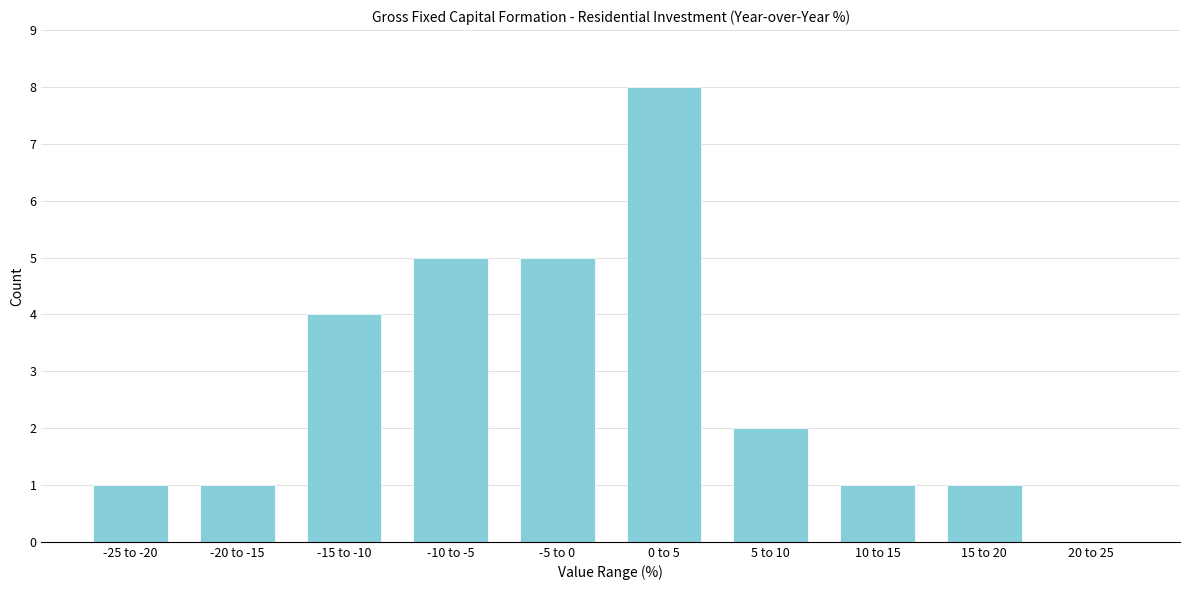

Reading left to right, transcribe all the data shown in this chart.

-25 to -20=1	-20 to -15=1	-15 to -10=4	-10 to -5=5	-5 to 0=5	0 to 5=8	5 to 10=2	10 to 15=1	15 to 20=1	20 to 25=0